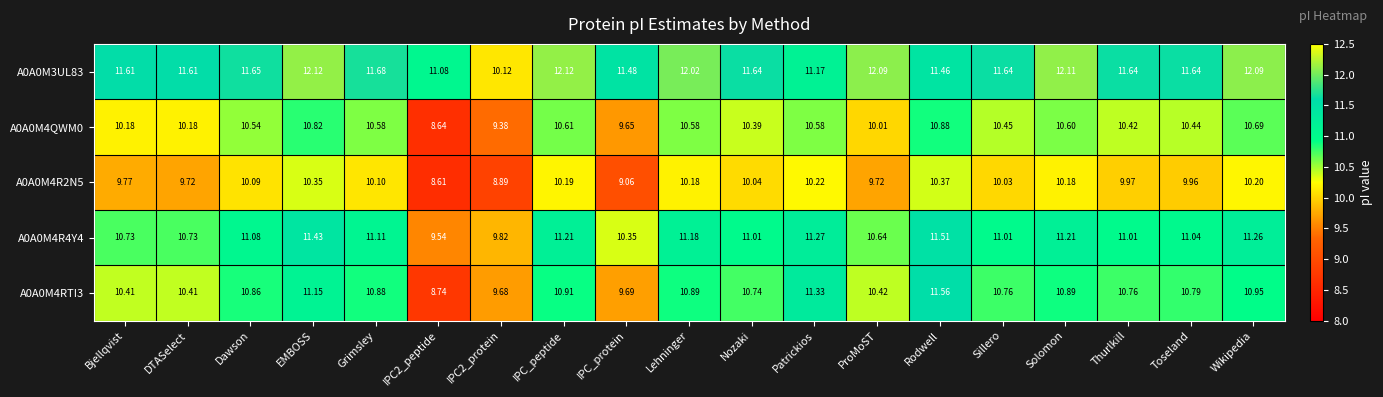

At which category is the sum across all series the highest?

EMBOSS